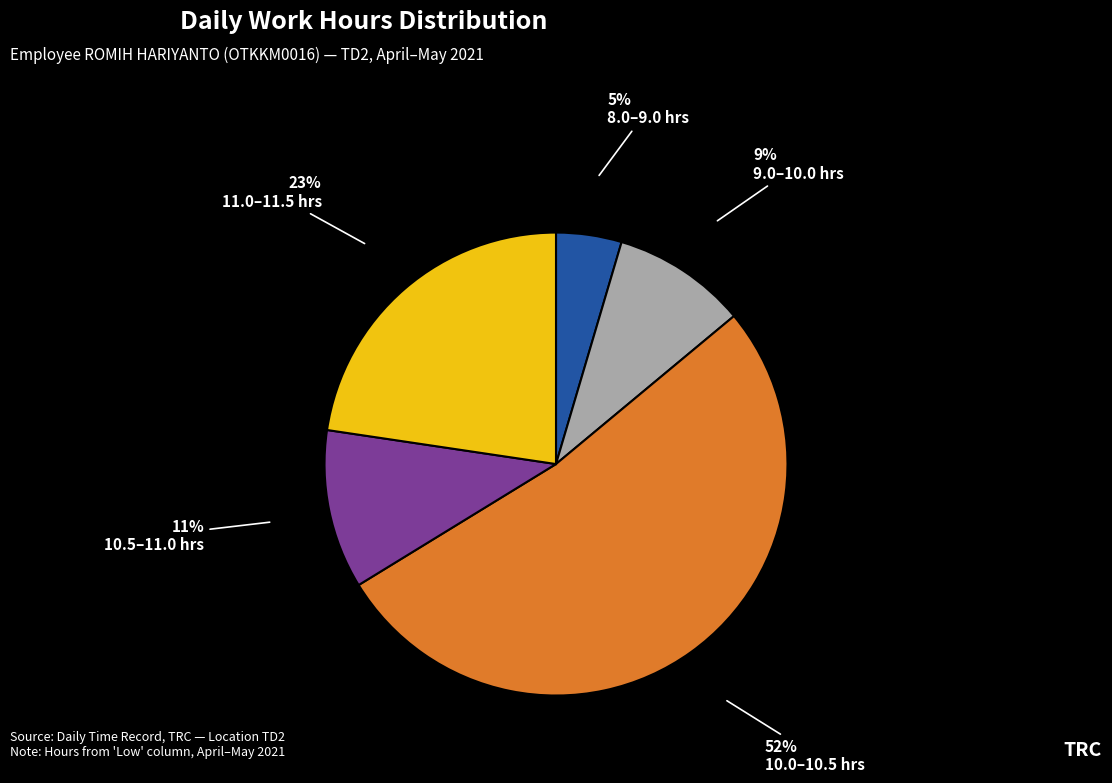

Do 8.0–9.0 hrs and 10.0–10.5 hrs together represent more than half of the pie?

Yes